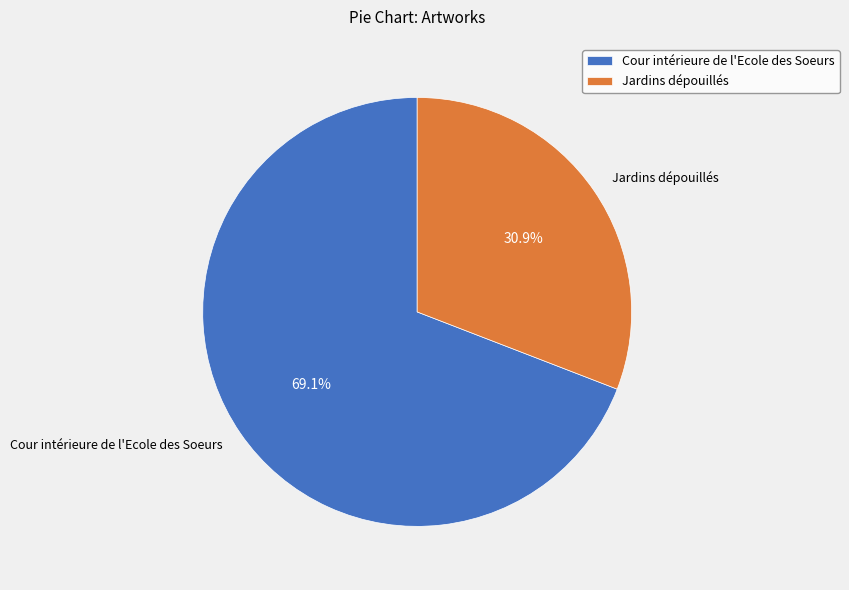

How many slices are in this pie chart?

2